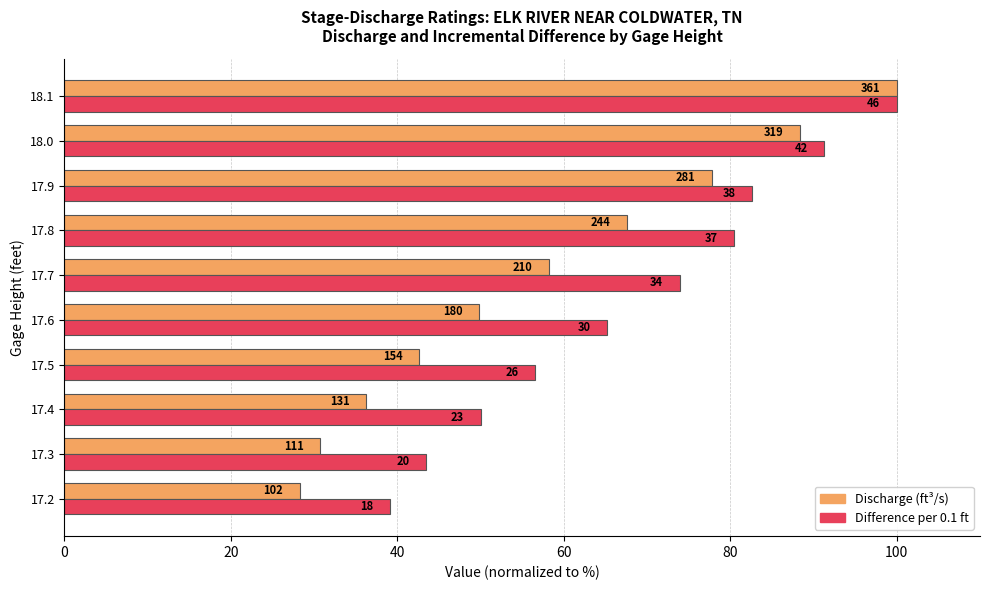

What are all the series names shown in the legend?

Discharge (ft³/s), Difference per 0.1 ft